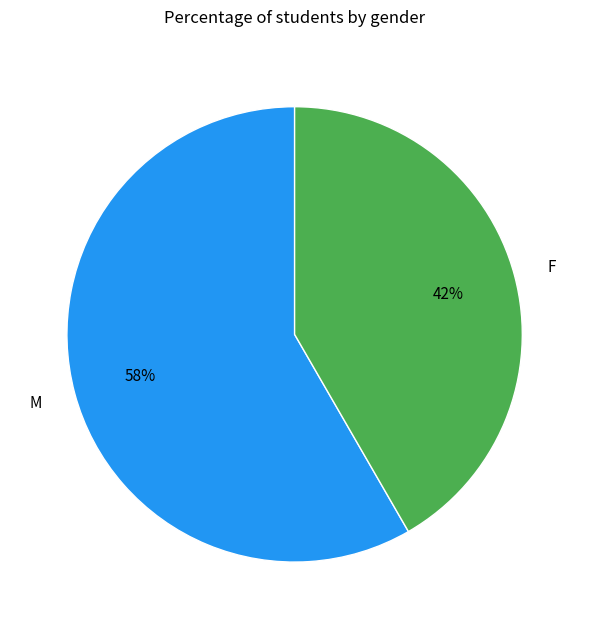

Which category has the biggest portion of the pie?

M